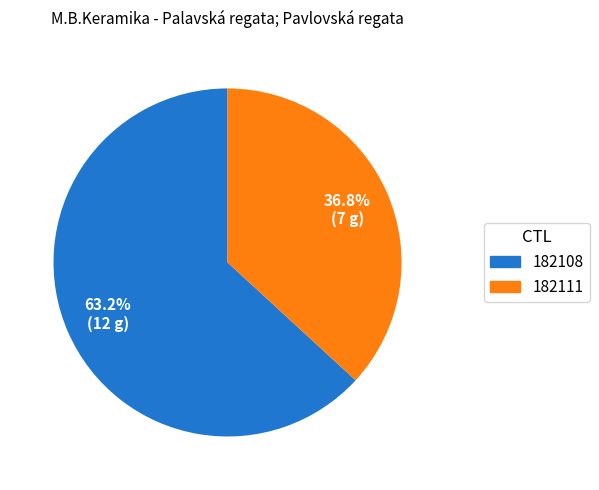

What percentage is NOT represented by 182111?

63.2%